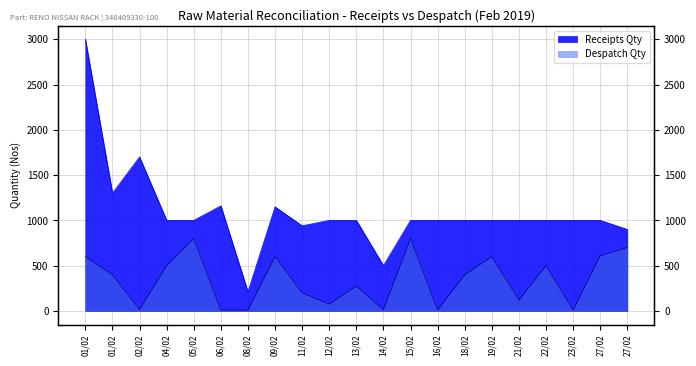

What is the difference between the maximum and minimum values in the Receipts Qty series?

2790